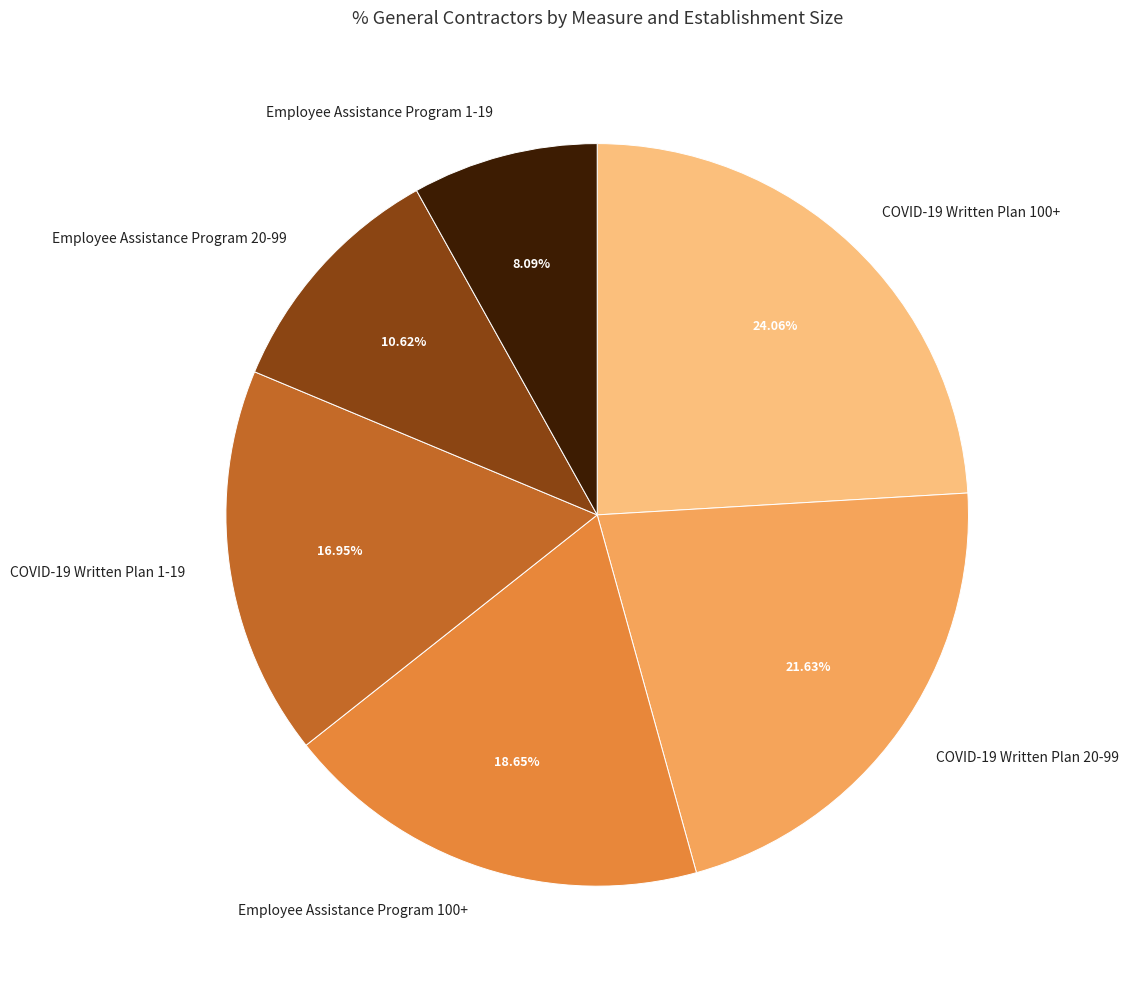

Rank the categories by value from highest to lowest.

COVID-19 Written Plan 100+, COVID-19 Written Plan 20-99, Employee Assistance Program 100+, COVID-19 Written Plan 1-19, Employee Assistance Program 20-99, Employee Assistance Program 1-19